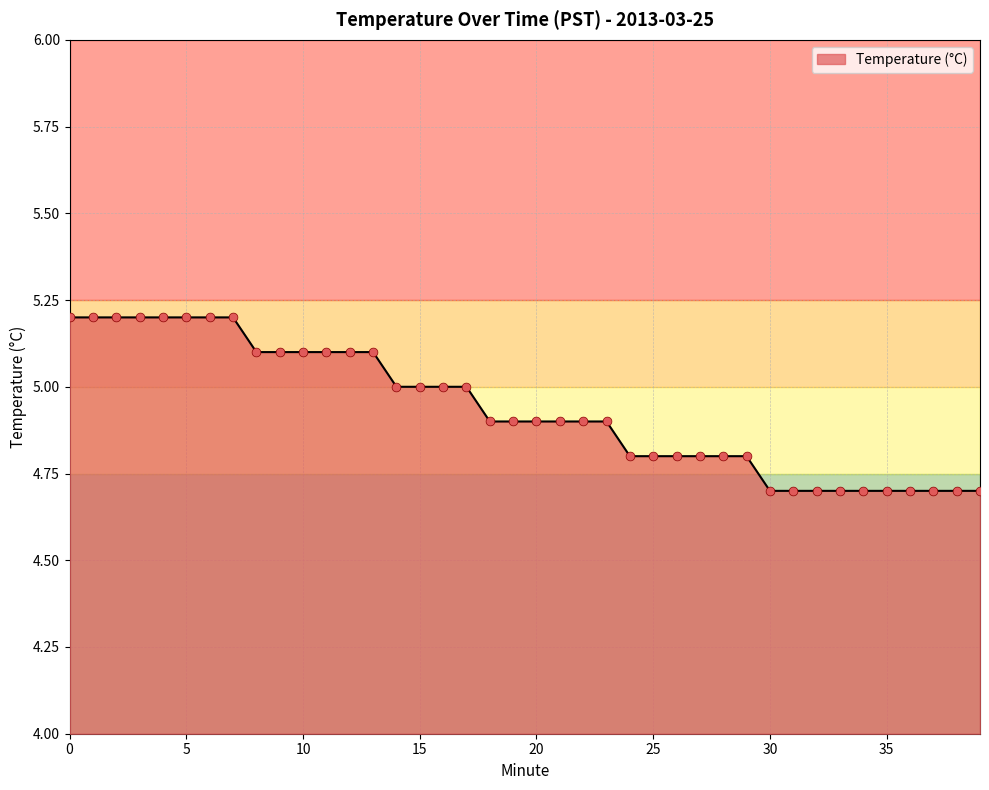

What is the minimum value shown in the chart?

4.7